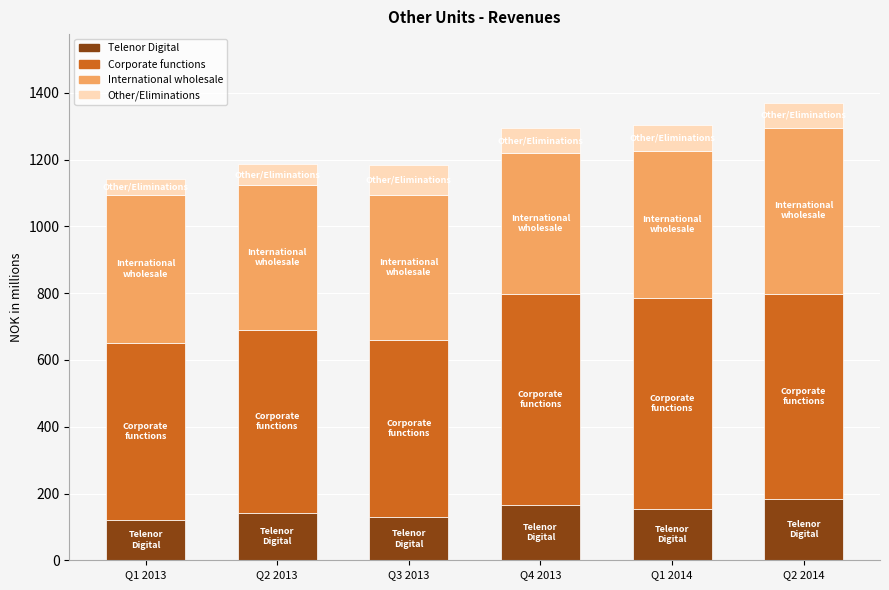

What is the minimum value for Telenor Digital?

122.1